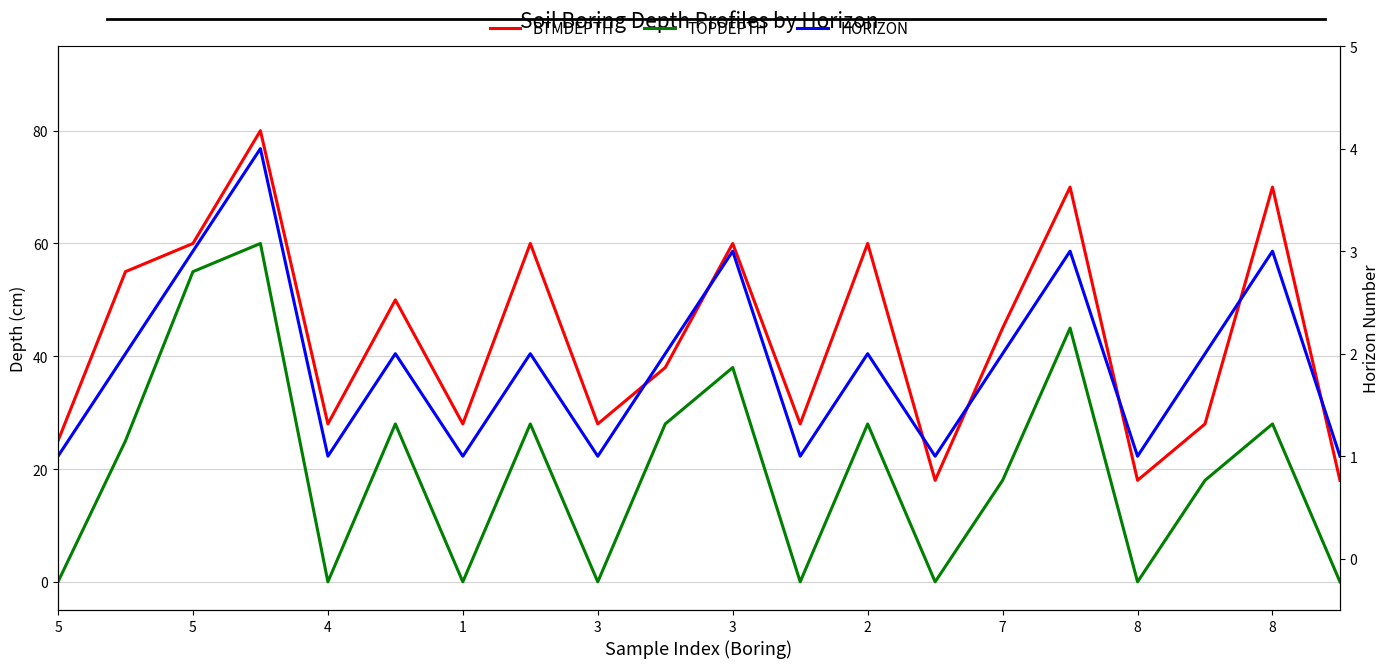

What is the difference between the maximum and minimum values in the TOPDEPTH series?

60